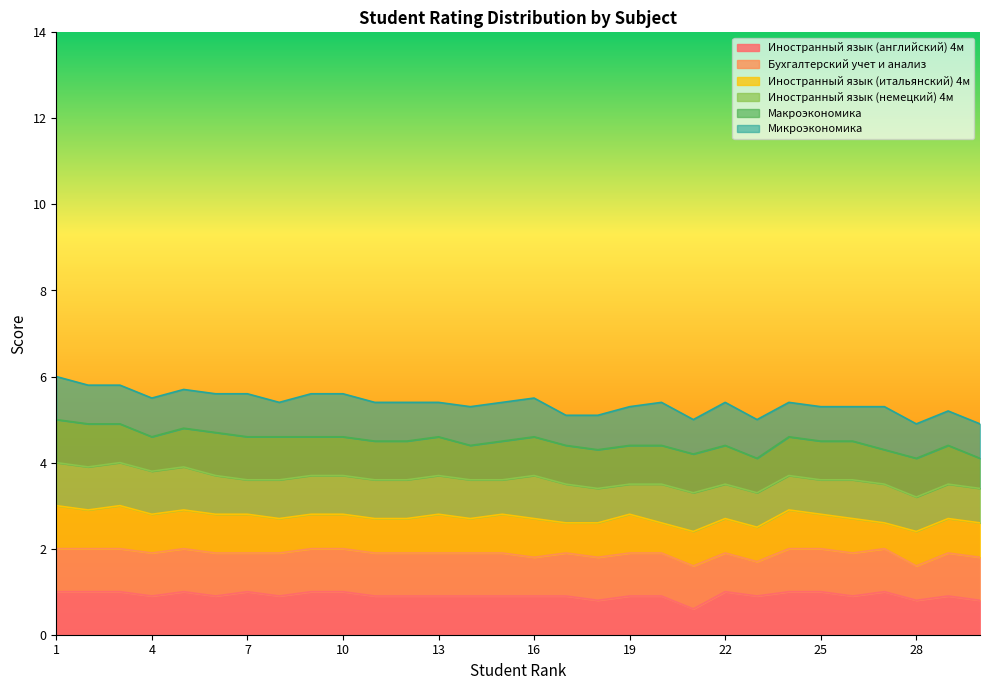

Between 13 and 16, which series saw the biggest shift?

Бухгалтерский учет и анализ